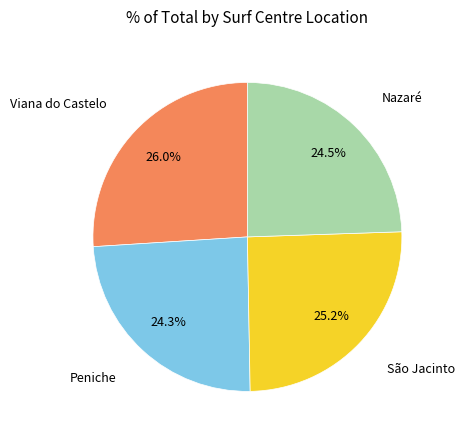

Is there a majority slice in this chart?

No